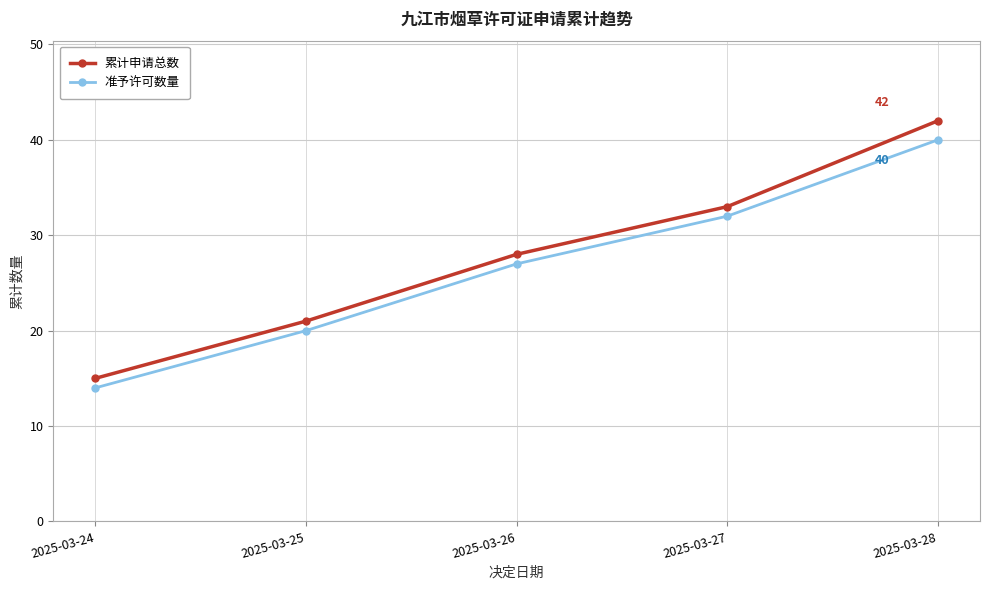

Which category has the highest value across all series?

2025-03-28